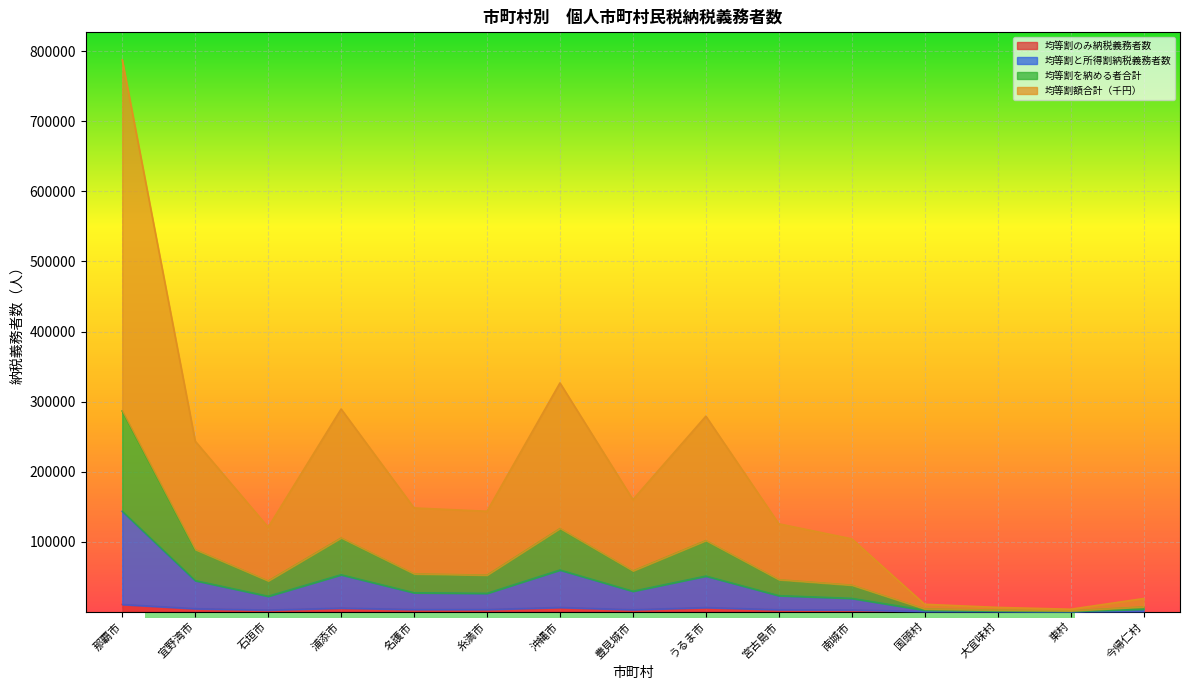

What is the minimum value for 均等割額合計（千円）?

3478